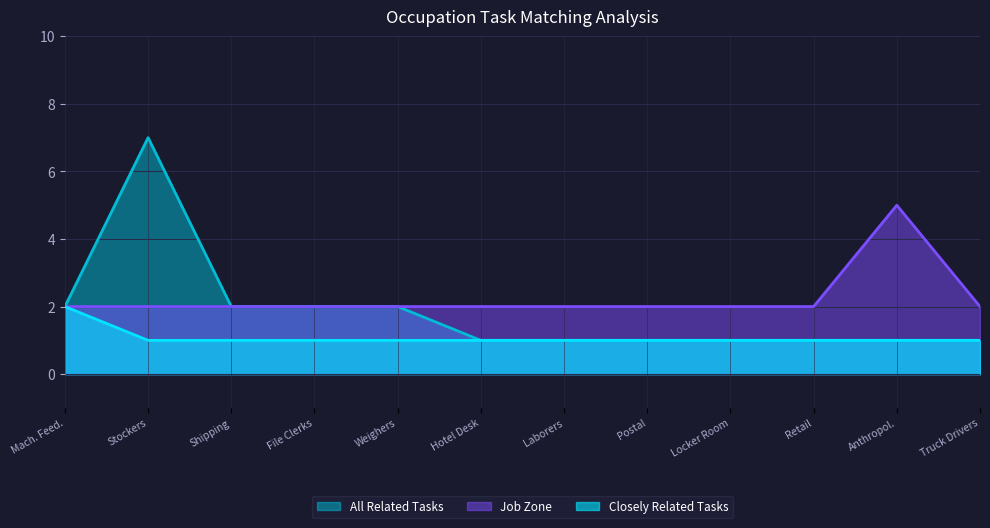

Which series changed the most between Stockers and Truck Drivers?

All Related Tasks